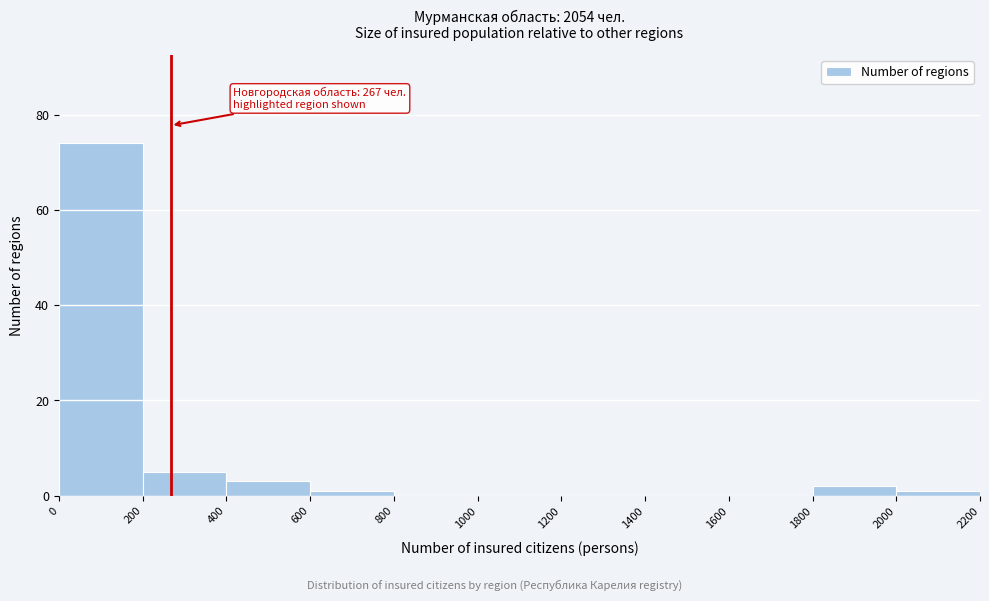

Which range on the x-axis has the tallest bar?

0 to 200